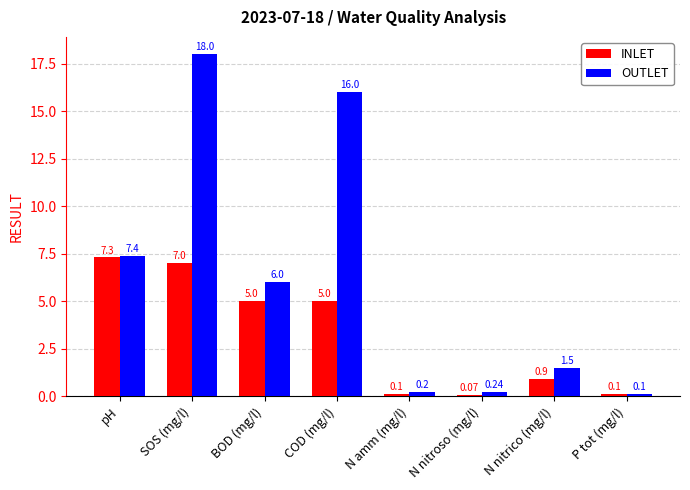

The OUTLET series shows 0.1 at P tot (mg/l). True or false?

True